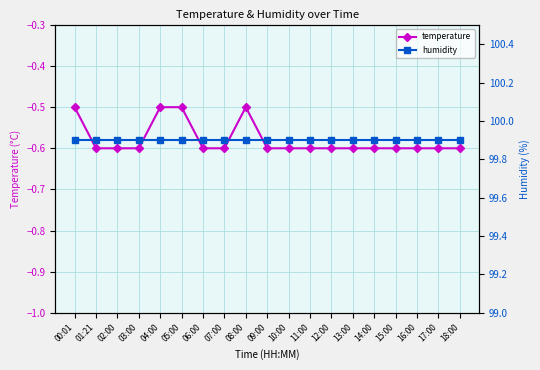

At which label does humidity reach its minimum?

00:01